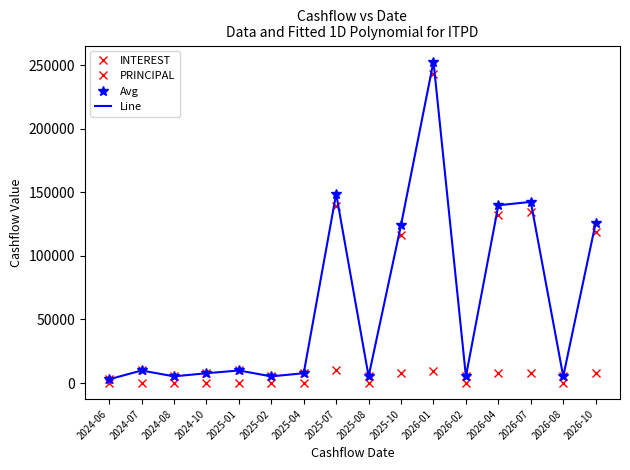

How many interior local valleys does the Avg series have?

5